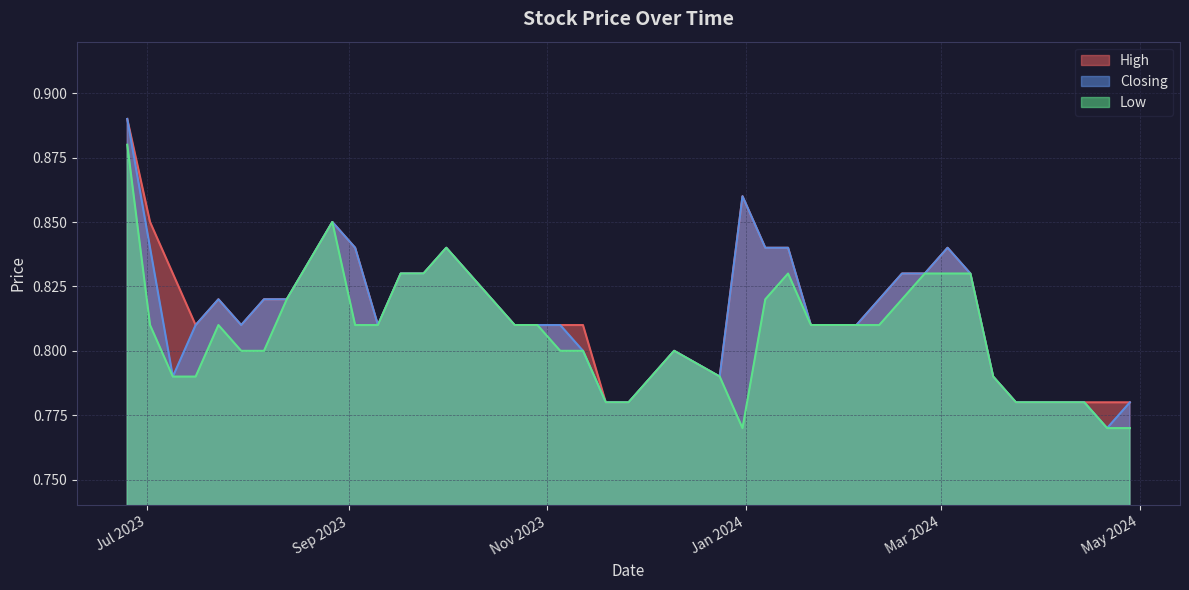

What is the sum of the High values at 23/07/2023 and 05/11/2023?

1.6